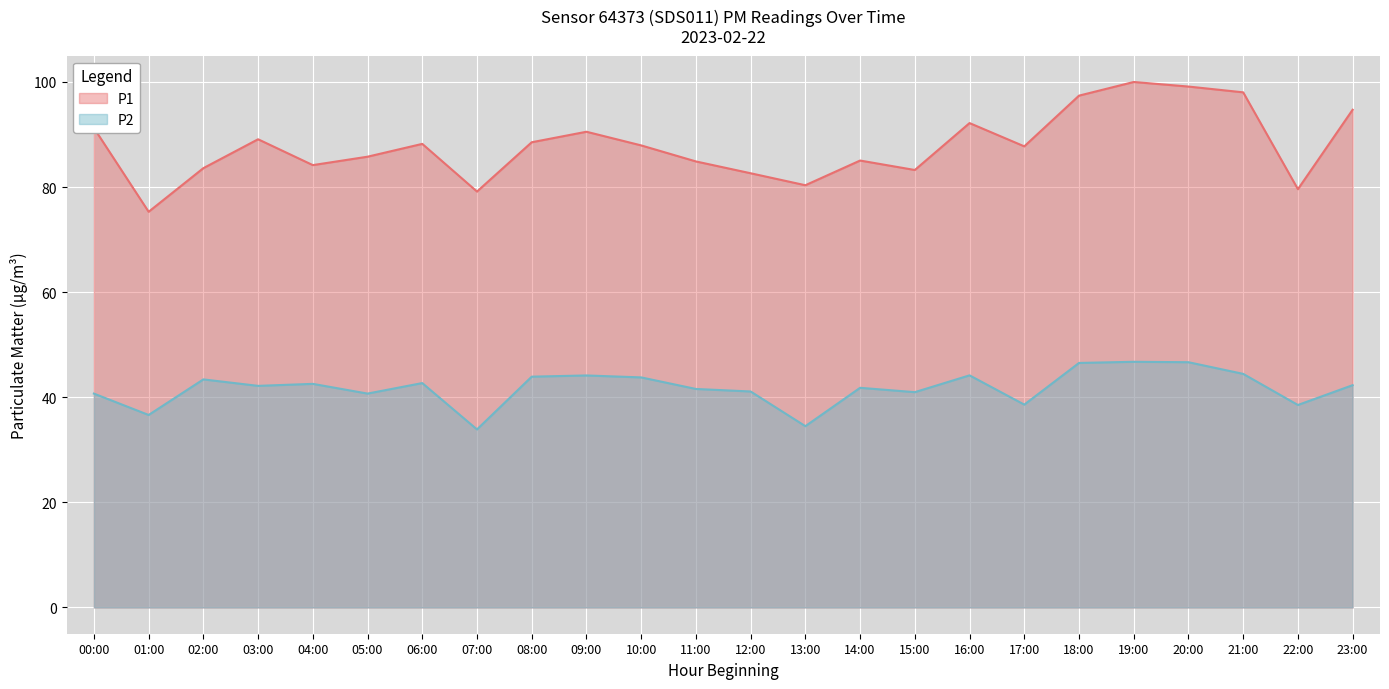

Is the value of P1 at 19:00 greater than the value of P2 at 07:00?

Yes